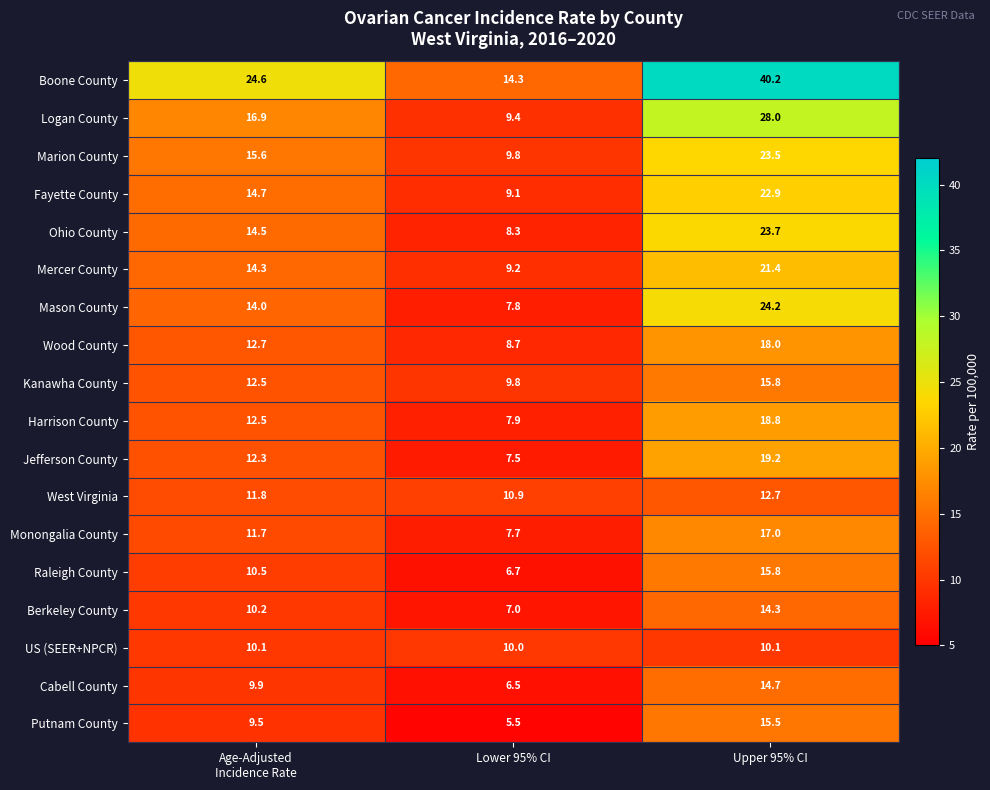

Which category has the lowest value in the Cabell County series?

Lower 95% CI